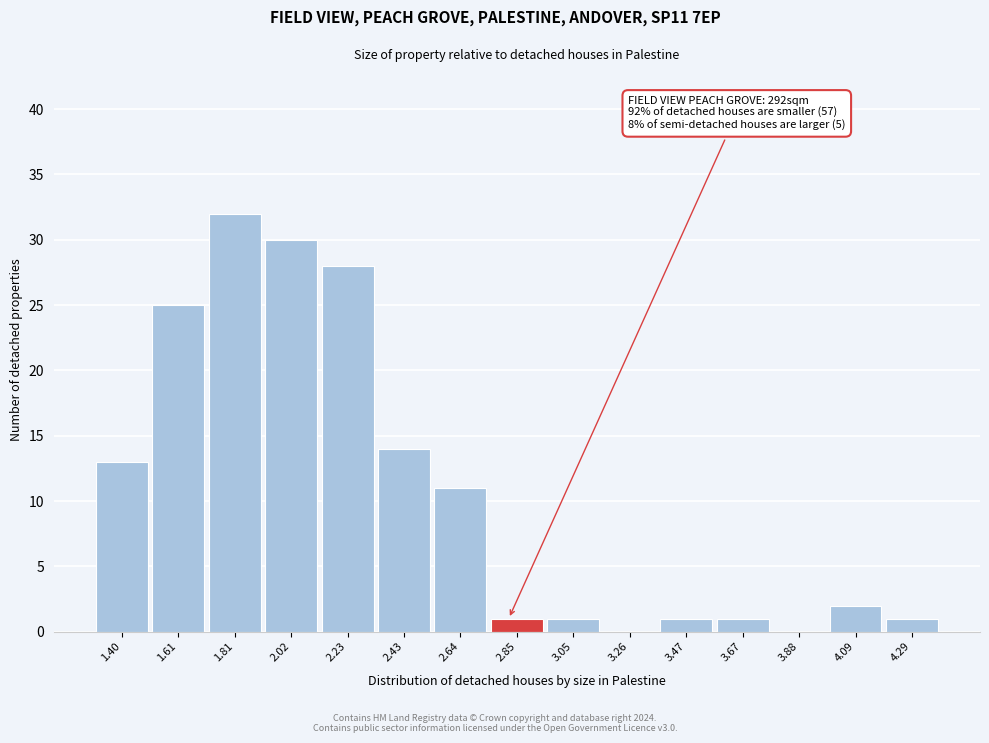

Reading left to right, list all the values displayed in this chart.

1.40=13	1.61=25	1.81=32	2.02=30	2.23=28	2.43=14	2.64=11	2.85=1	3.05=1	3.26=0	3.47=1	3.67=1	3.88=0	4.09=2	4.29=1